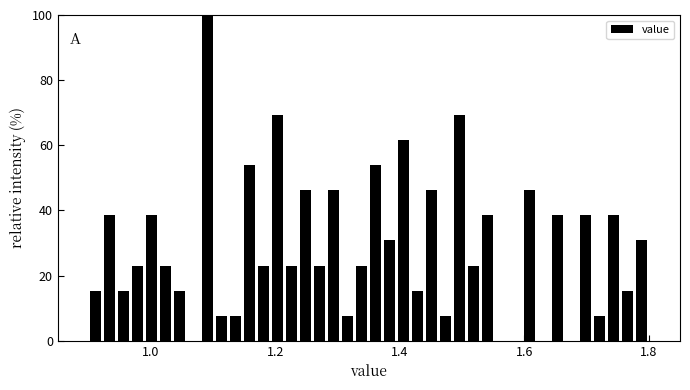

Read against the x-axis, roughly where is the centre of the tallest bar?

1.10